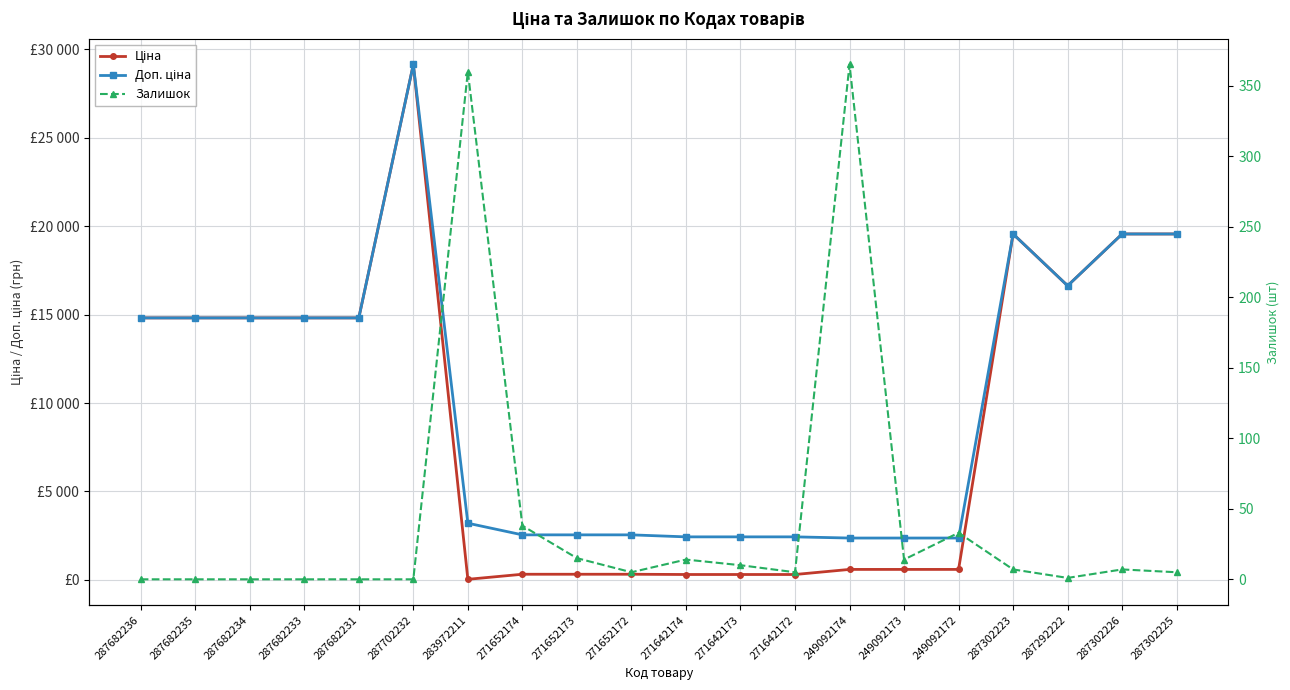

How many data points in Ціна are above 14817?

10